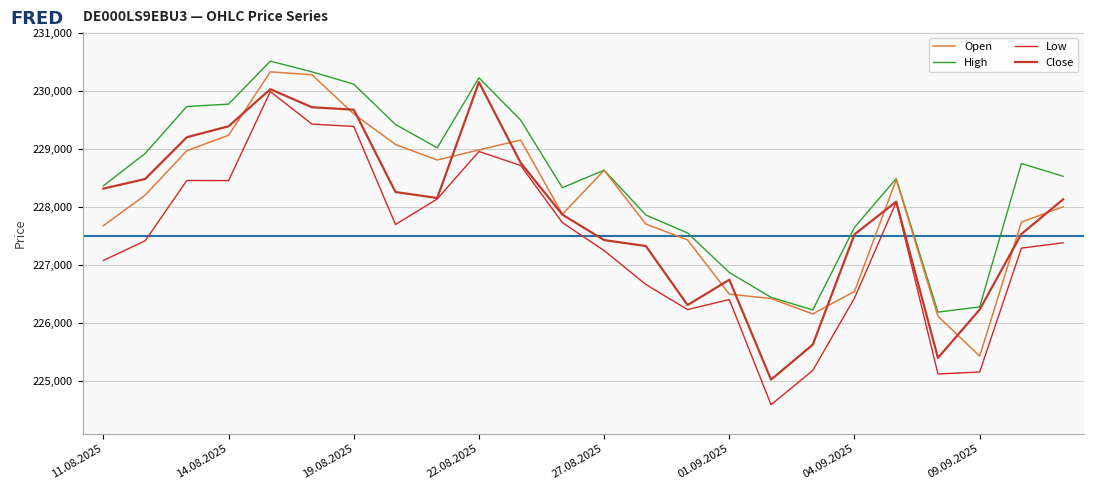

Reading left to right, extract all data points from this chart.

Open: 227678	228204	228970	229237	230329	230279	229603	229077	228810	228984	229153	227877	228631	227706	227432	226498	226422	226157	226545	228470	226118	225429	227740	228004
High: 228365	228922	229732	229773	230514	230329	230117	229422	229020	230226	229497	228333	228634	227862	227552	226871	226443	226226	227649	228489	226188	226278	228750	228529
Low: 227079	227417	228457	228455	229989	229428	229389	227698	228138	228957	228715	227730	227249	226664	226232	226405	224592	225183	226430	228084	225122	225156	227291	227383
Close: 228317	228482	229202	229391	230030	229719	229677	228258	228155	230151	228761	227868	227430	227327	226310	226746	225025	225627	227528	228092	225399	226232	227534	228132